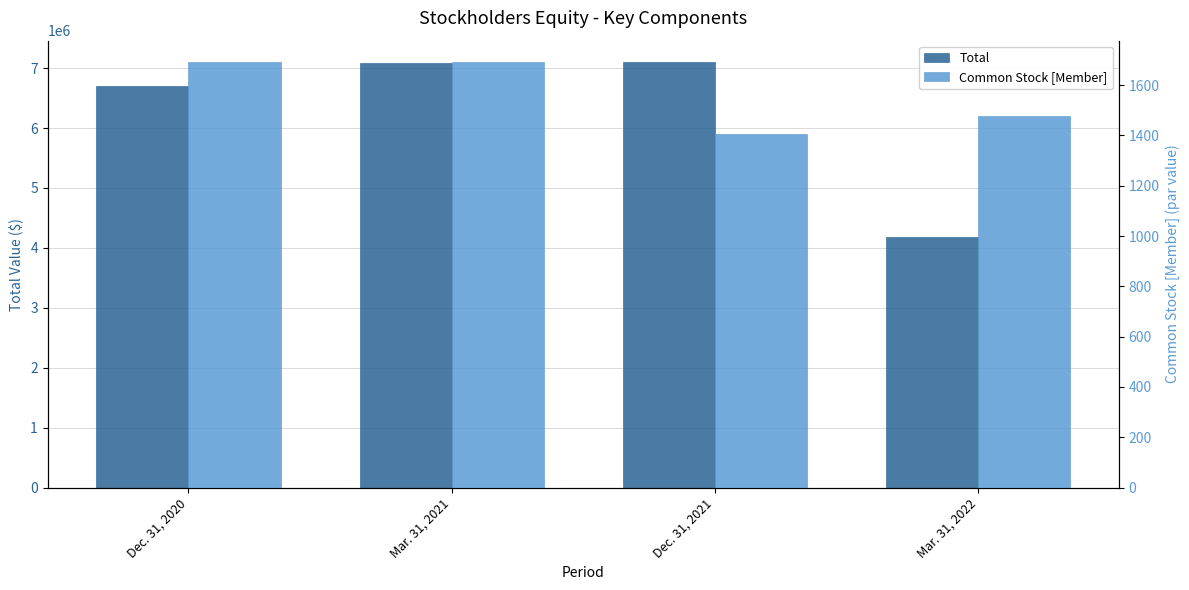

What is the greatest value displayed?

7102402